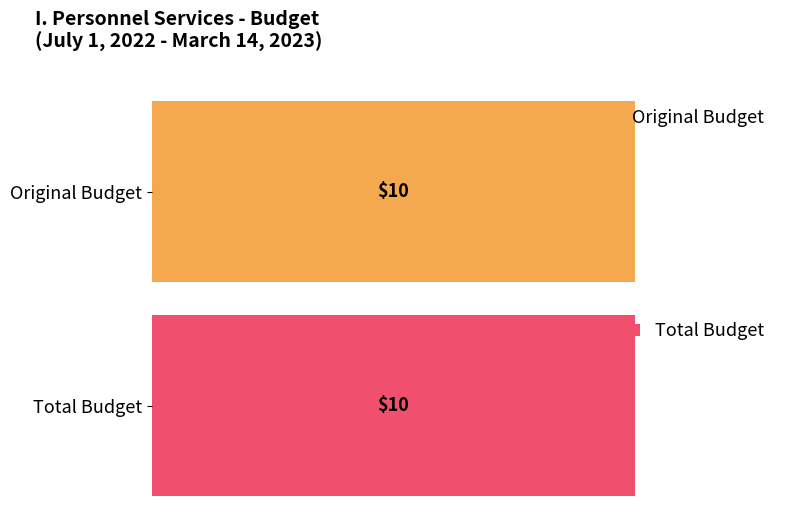

True or false: Original Budget has a value of -4 at Position 4.

False